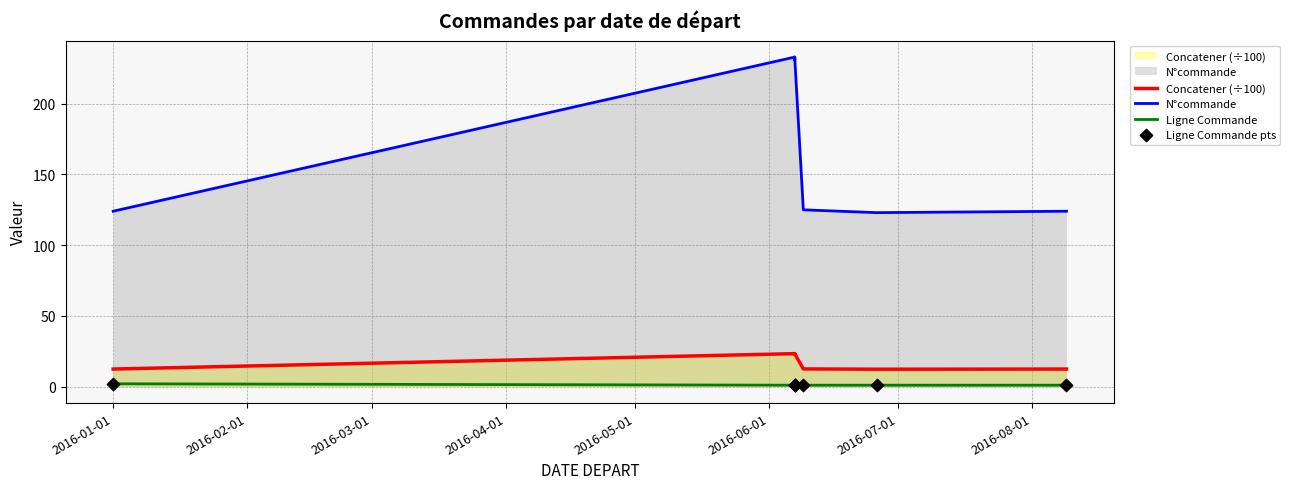

Which series reaches the minimum Y coordinate?

Ligne Commande